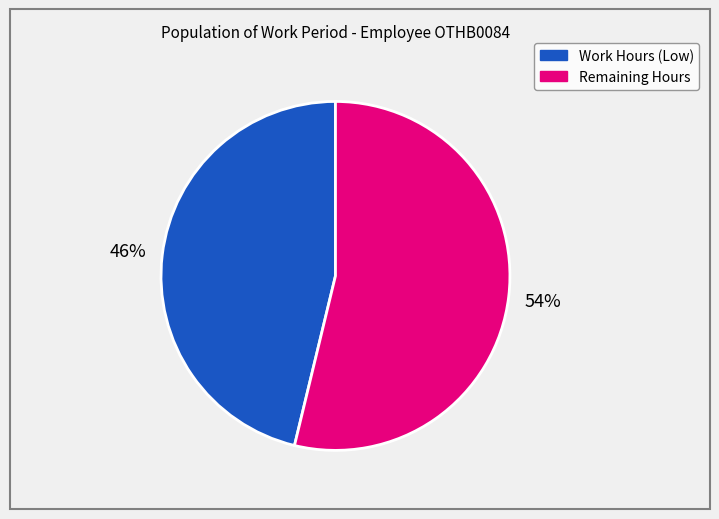

To the nearest percent, what is the difference between the largest and smallest slice percentages?

8%